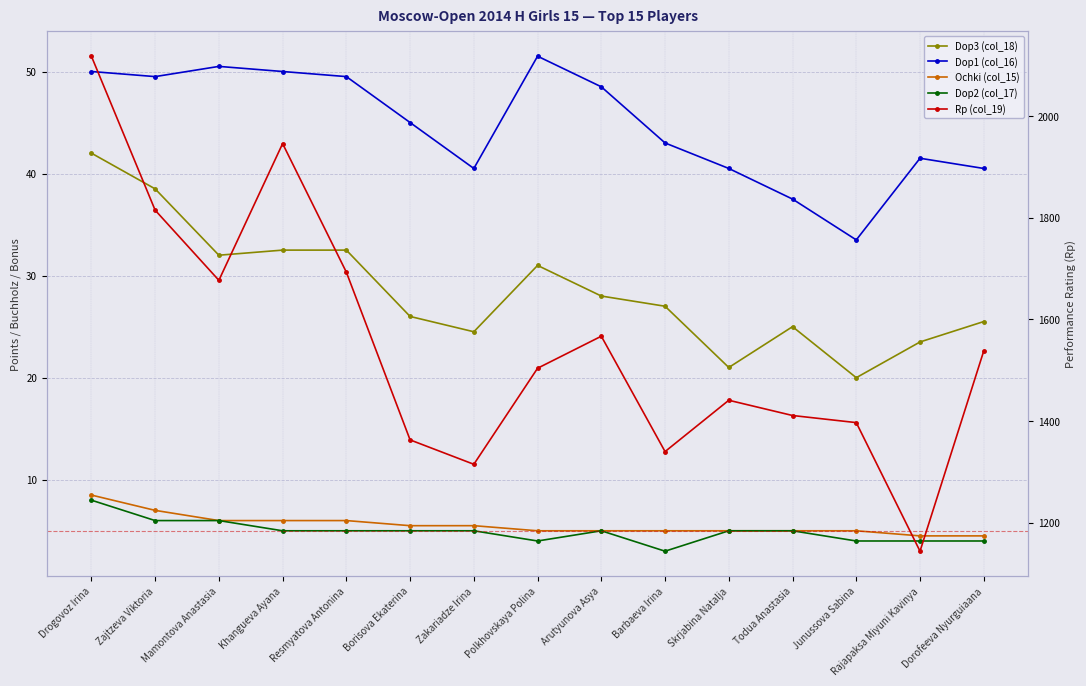

What is the lowest value of the Dop2 (col_17) series?

3.0